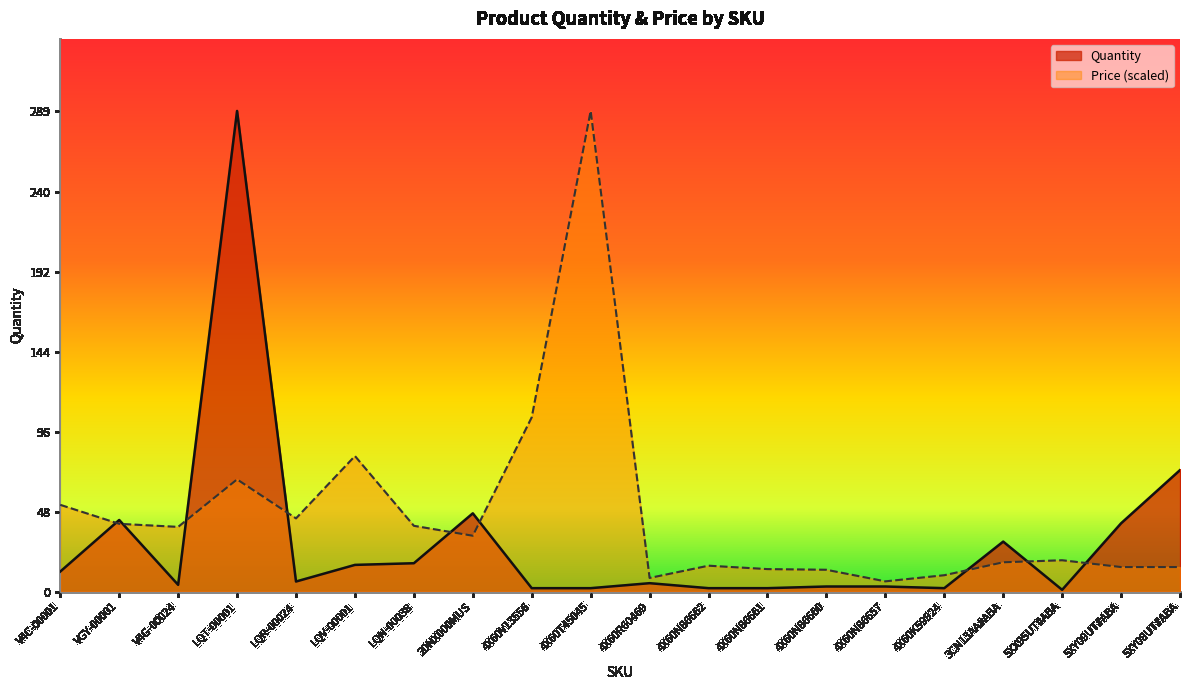

Reading left to right, list all the values displayed in this chart.

12	43	4	289	6	16	17	47	2	2	5	2	2	3	3	2	30	1	41	73